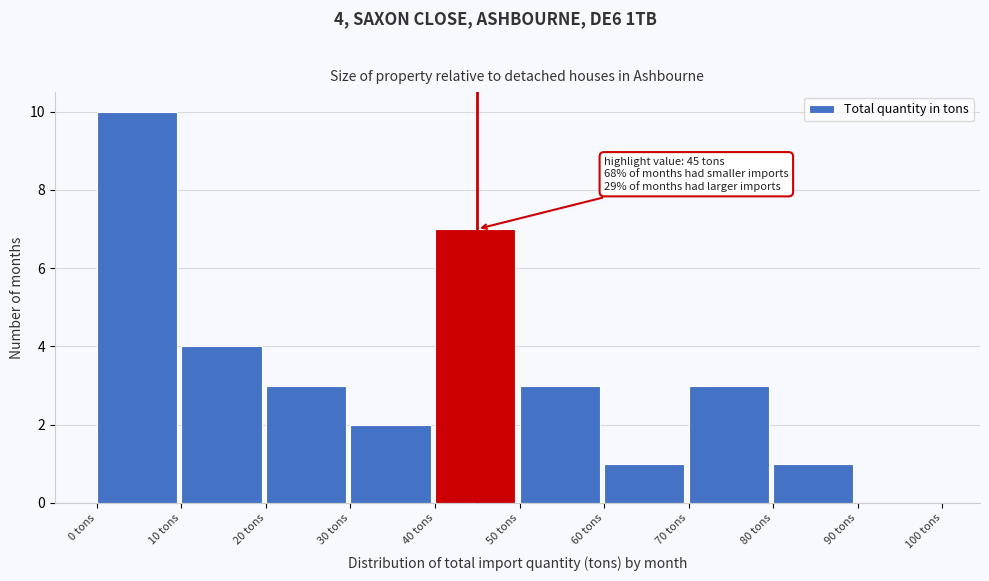

Over which range of the x-axis is the bar tallest?

0 to 10